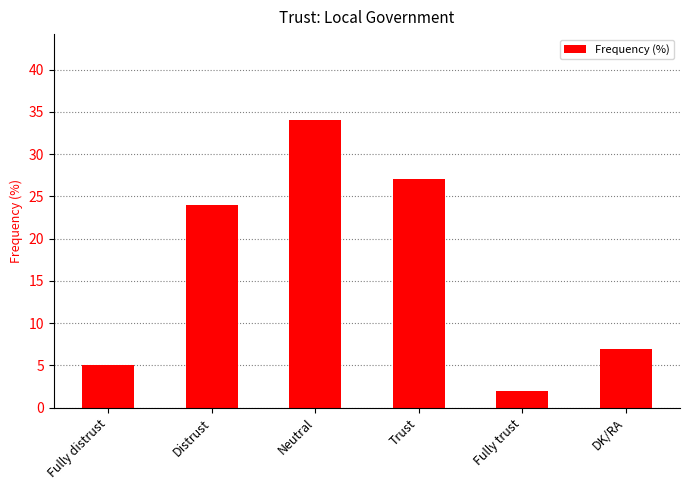

What is the change in value from Distrust to Trust?

+3